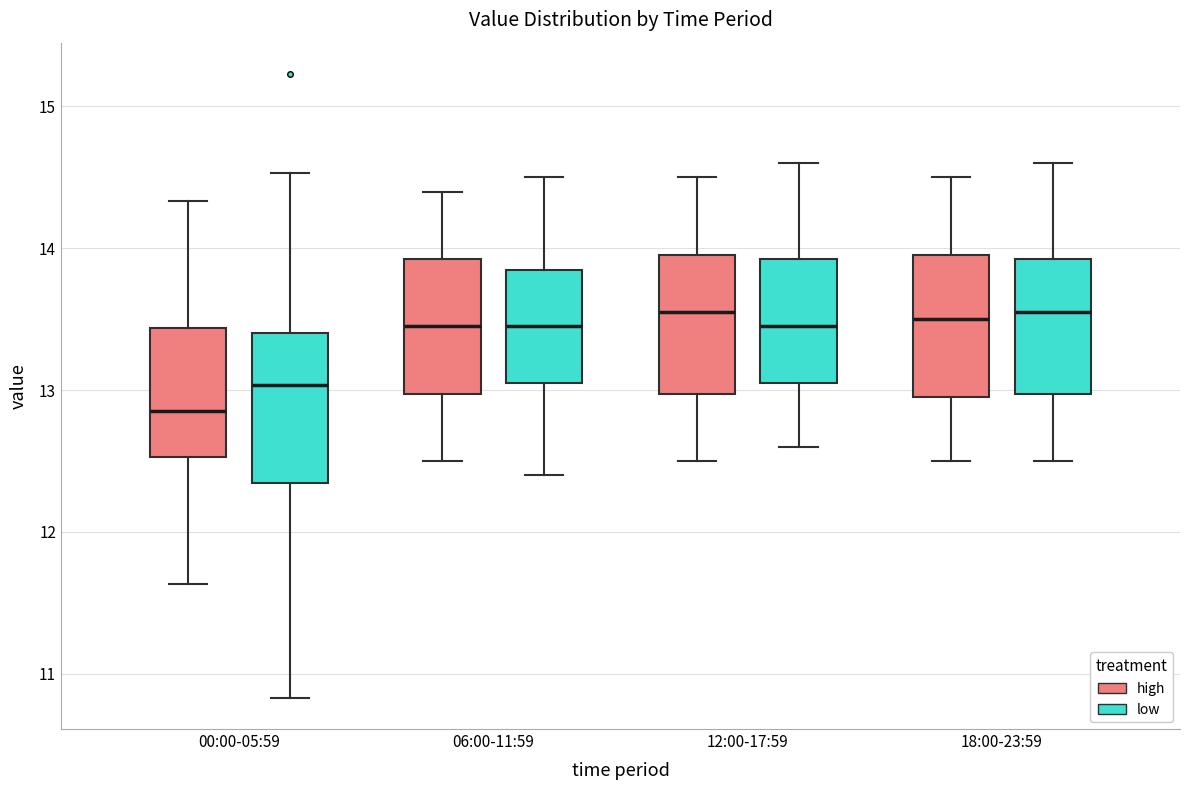

Reading left to right, read every box against the y-axis: the position of its median line, the range the box covers, and the ends of its whiskers. The values are not printed on the chart, so give them approximately, as read against the axis.

00:00-05:59 (high): median 12.9, box 12.5 to 13.4, whiskers 11.6 to 14.3
00:00-05:59 (low): median 13.0, box 12.3 to 13.4, whiskers 10.8 to 14.5
06:00-11:59 (high): median 13.5, box 13.0 to 13.9, whiskers 12.5 to 14.4
06:00-11:59 (low): median 13.5, box 13.1 to 13.9, whiskers 12.4 to 14.5
12:00-17:59 (high): median 13.6, box 13.0 to 14.0, whiskers 12.5 to 14.5
12:00-17:59 (low): median 13.5, box 13.1 to 13.9, whiskers 12.6 to 14.6
18:00-23:59 (high): median 13.5, box 13.0 to 14.0, whiskers 12.5 to 14.5
18:00-23:59 (low): median 13.6, box 13.0 to 13.9, whiskers 12.5 to 14.6